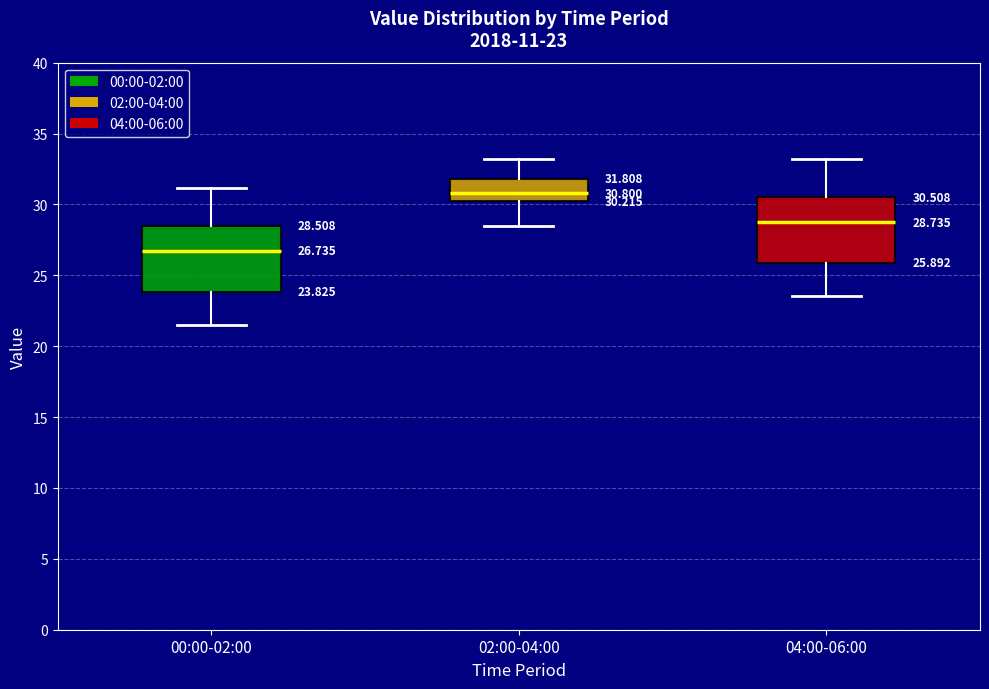

Which box has the lowest median line?

00:00-02:00